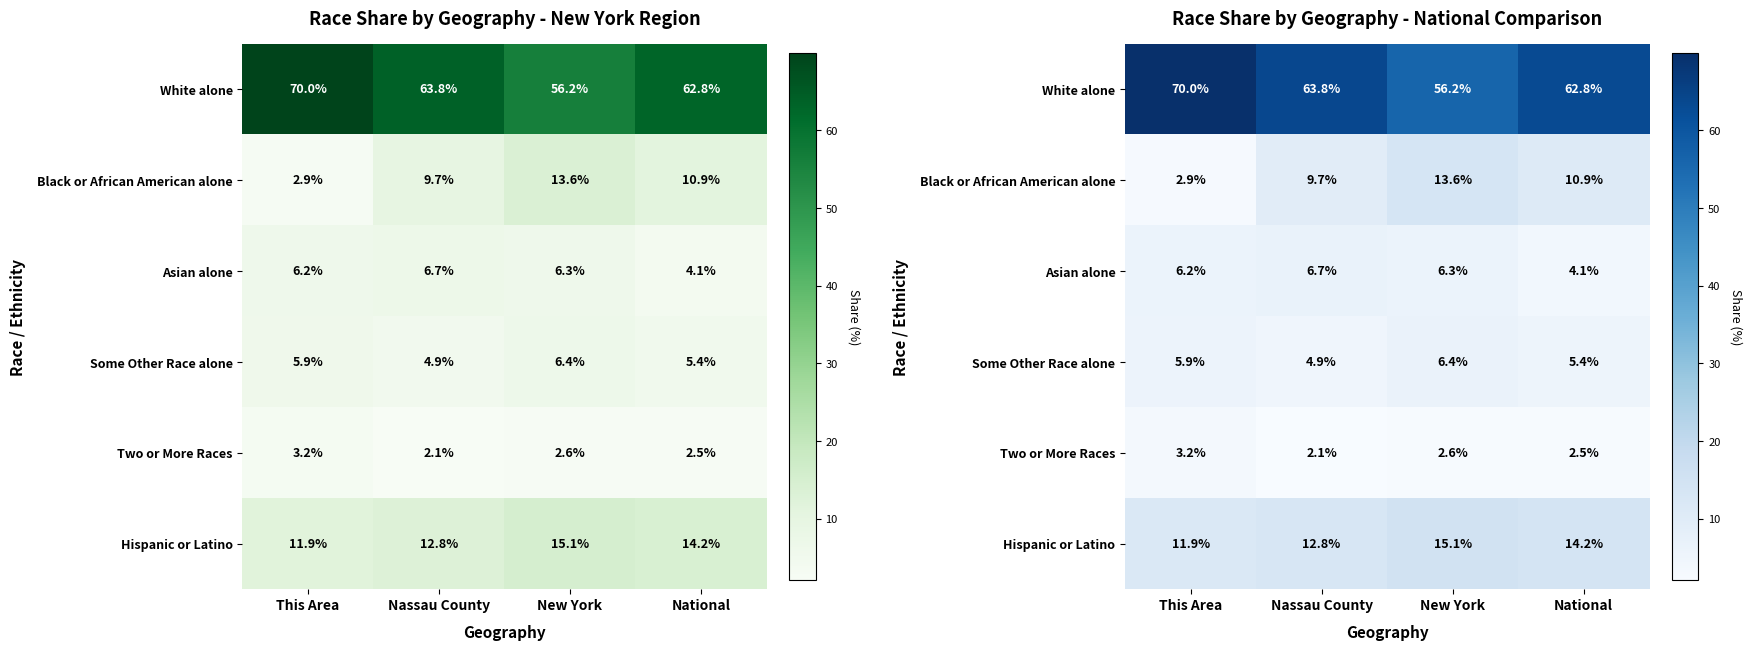

What is the difference between the maximum and minimum values in the Black or African American alone series?

10.7